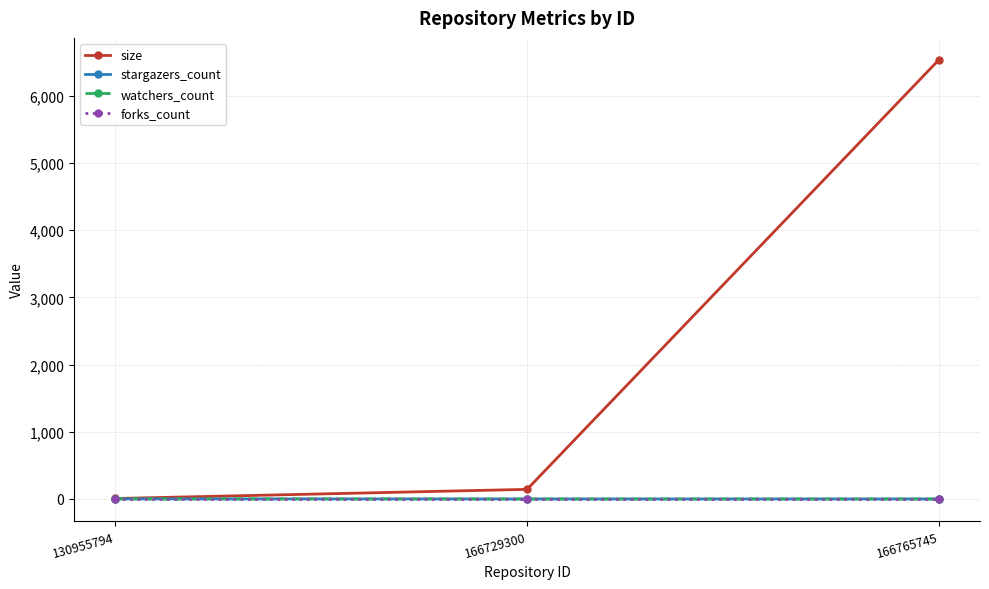

Is this an area chart (filled region under the line)?

No